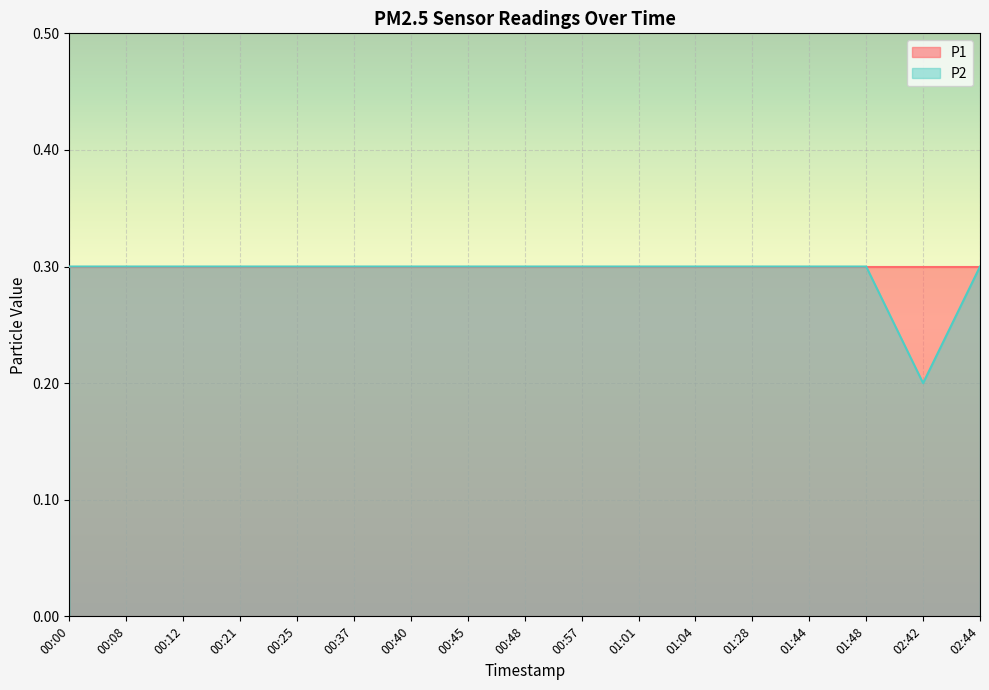

What is the approximate value at 00:21?

0.3